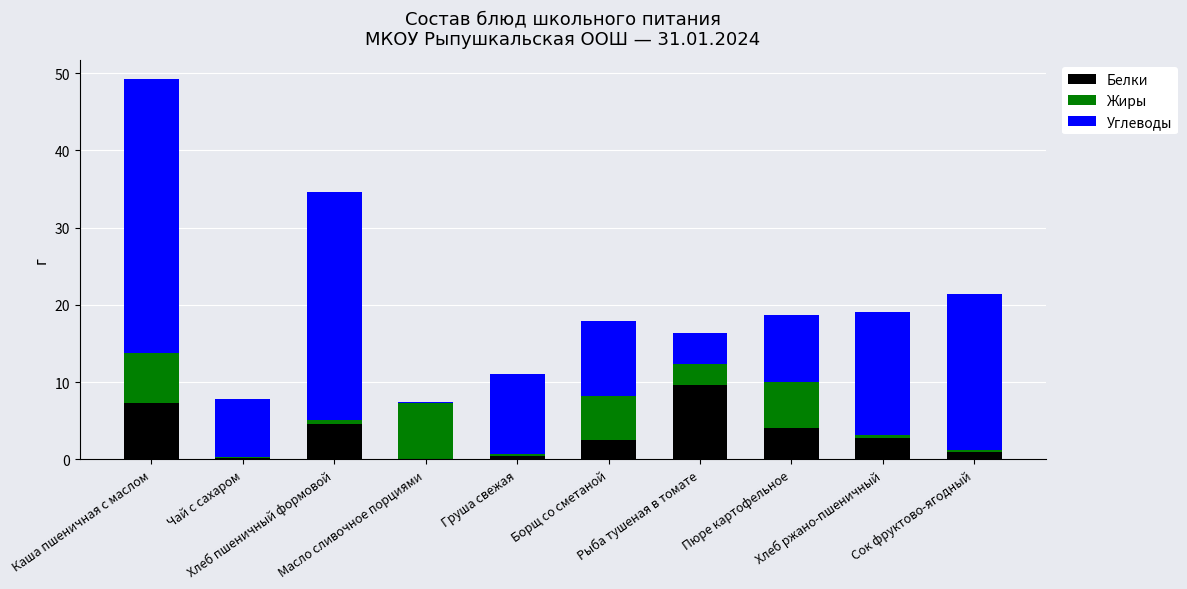

What is the sum of all Белки values?

32.5